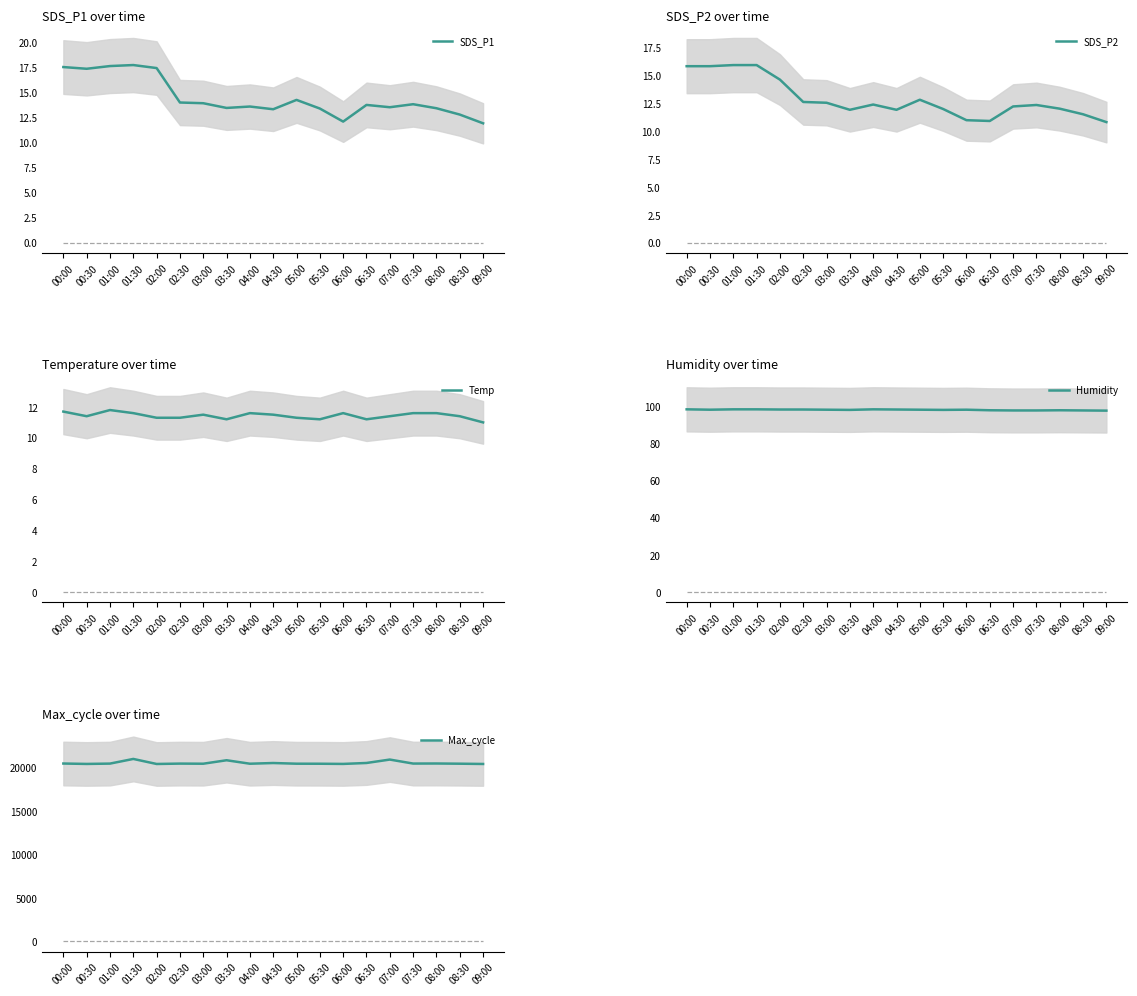

At which category does the chart reach its peak across all series?

01:30